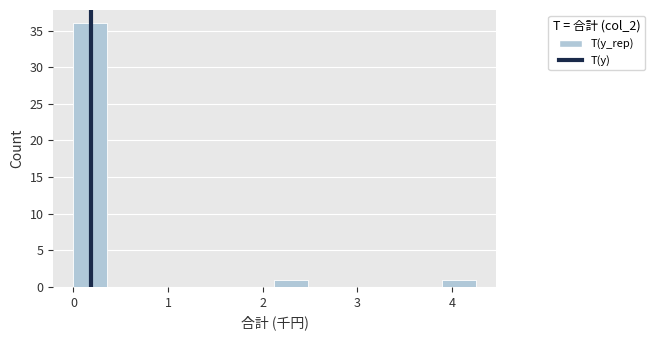

Around what value on the x-axis is the tallest bar? Give the approximate position of its centre, as read against the axis.

0.2